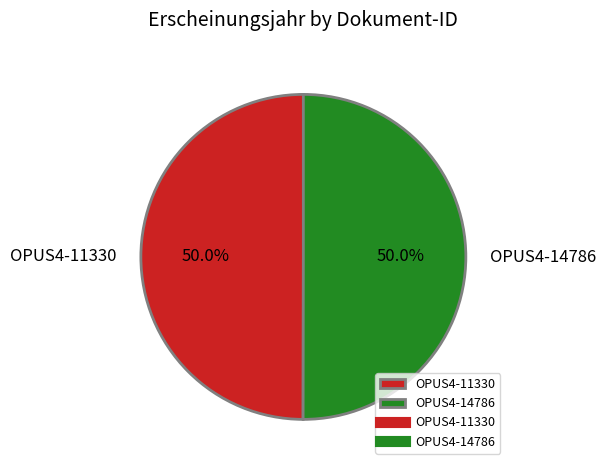

Count the number of slices in the pie.

2